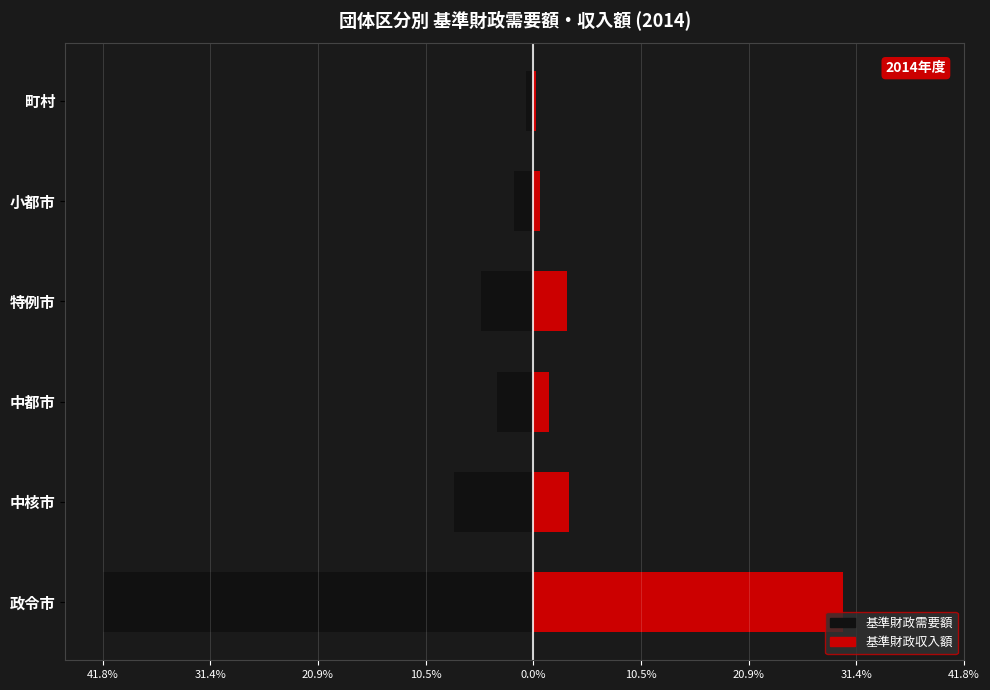

What is the average value of the 基準財政収入額 series?

6.5